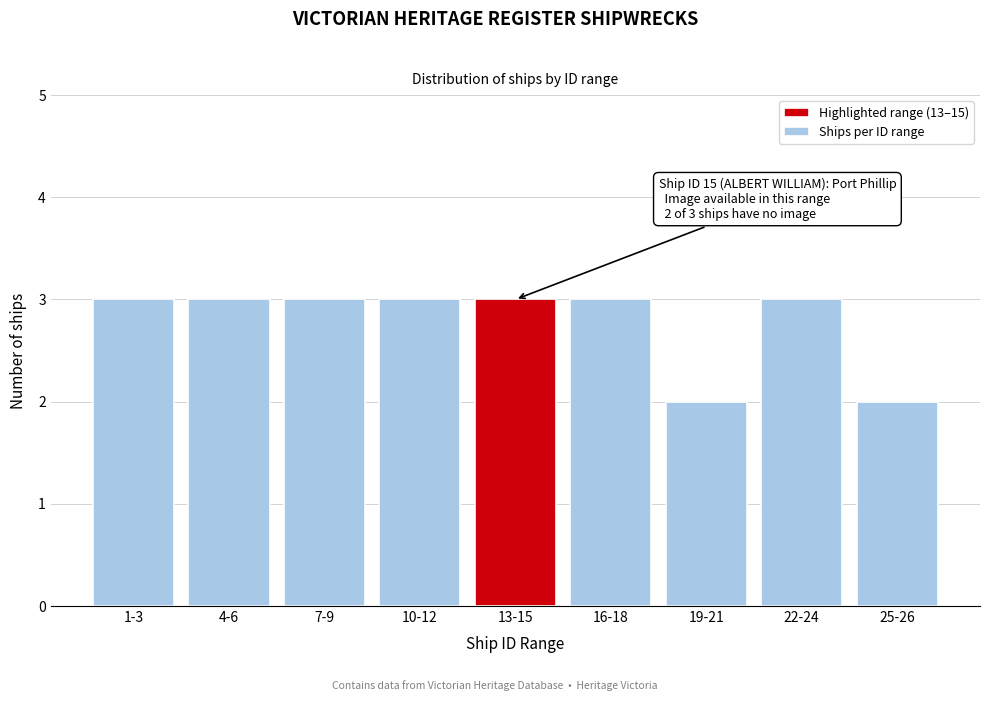

Reading right to left, list all the values displayed in this chart.

25-26=2	22-24=3	19-21=2	16-18=3	13-15=3	10-12=3	7-9=3	4-6=3	1-3=3